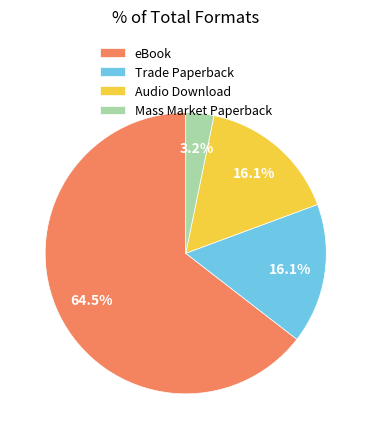

Do Mass Market Paperback and Trade Paperback together represent more than half of the pie?

No